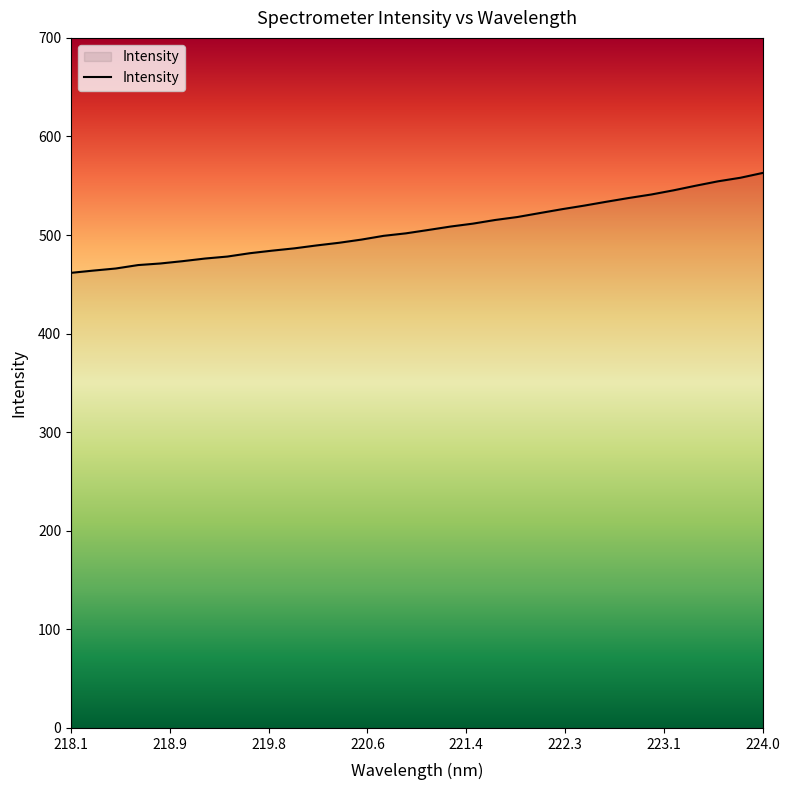

What is the difference between the maximum and minimum values?

101.3